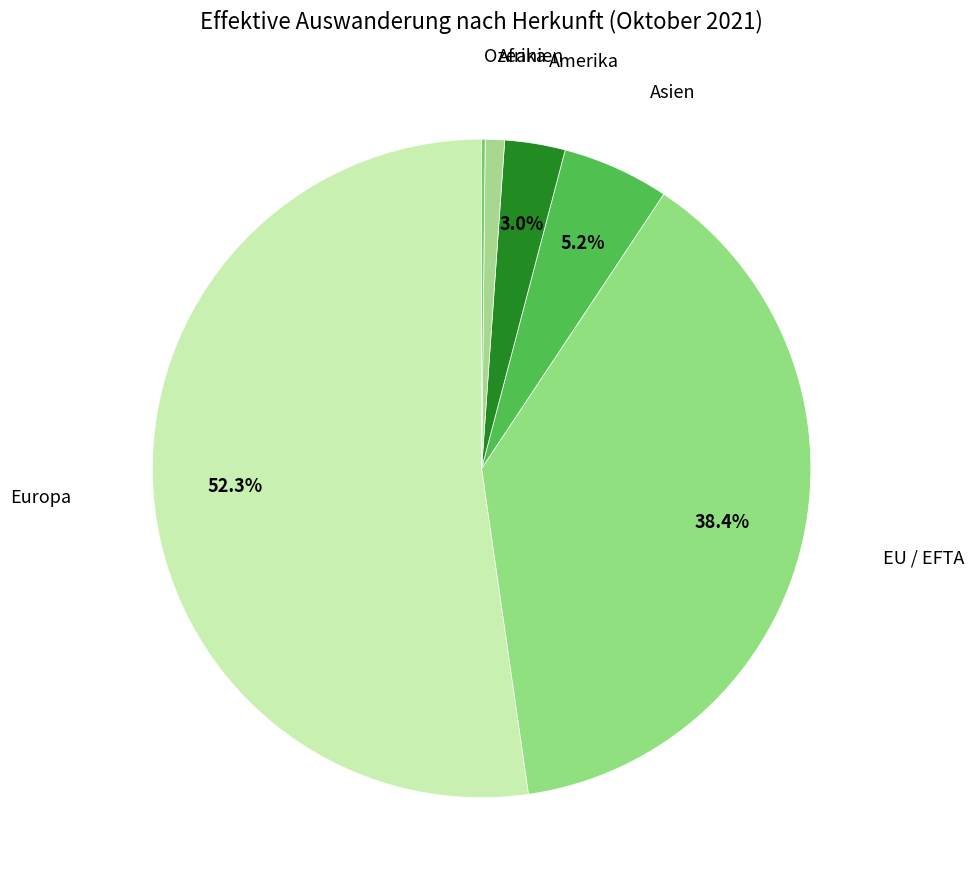

Which slice represents more than half of the pie?

Europa